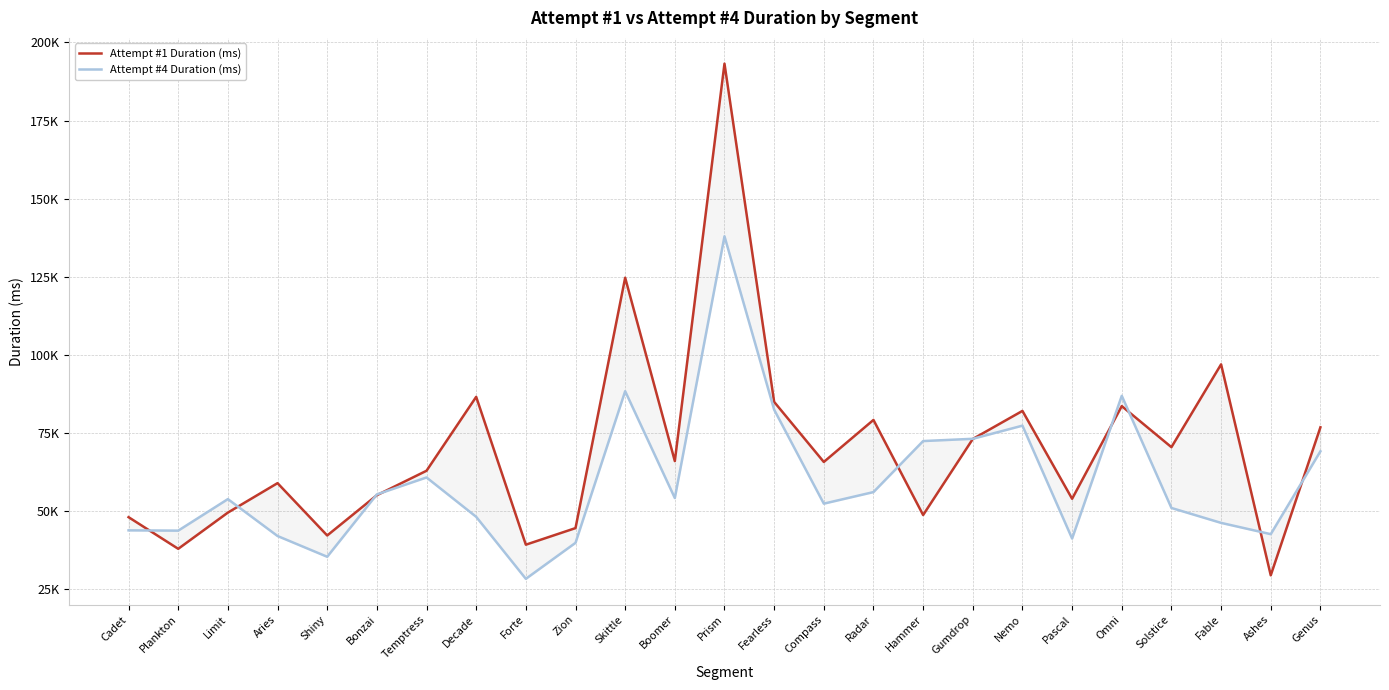

What is the total value across all series at Fearless?

167373